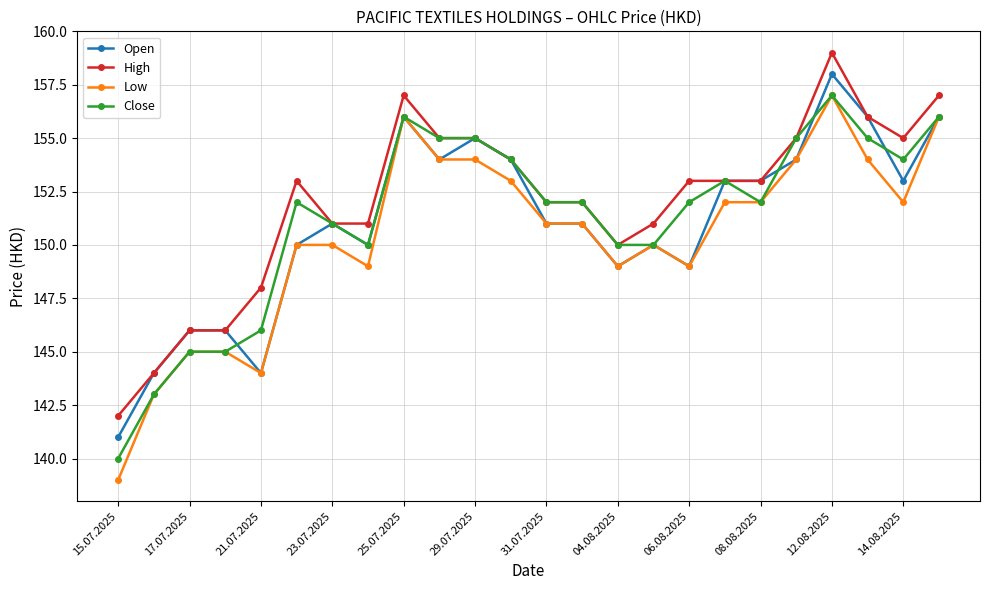

What is the lowest value of the High series?

142